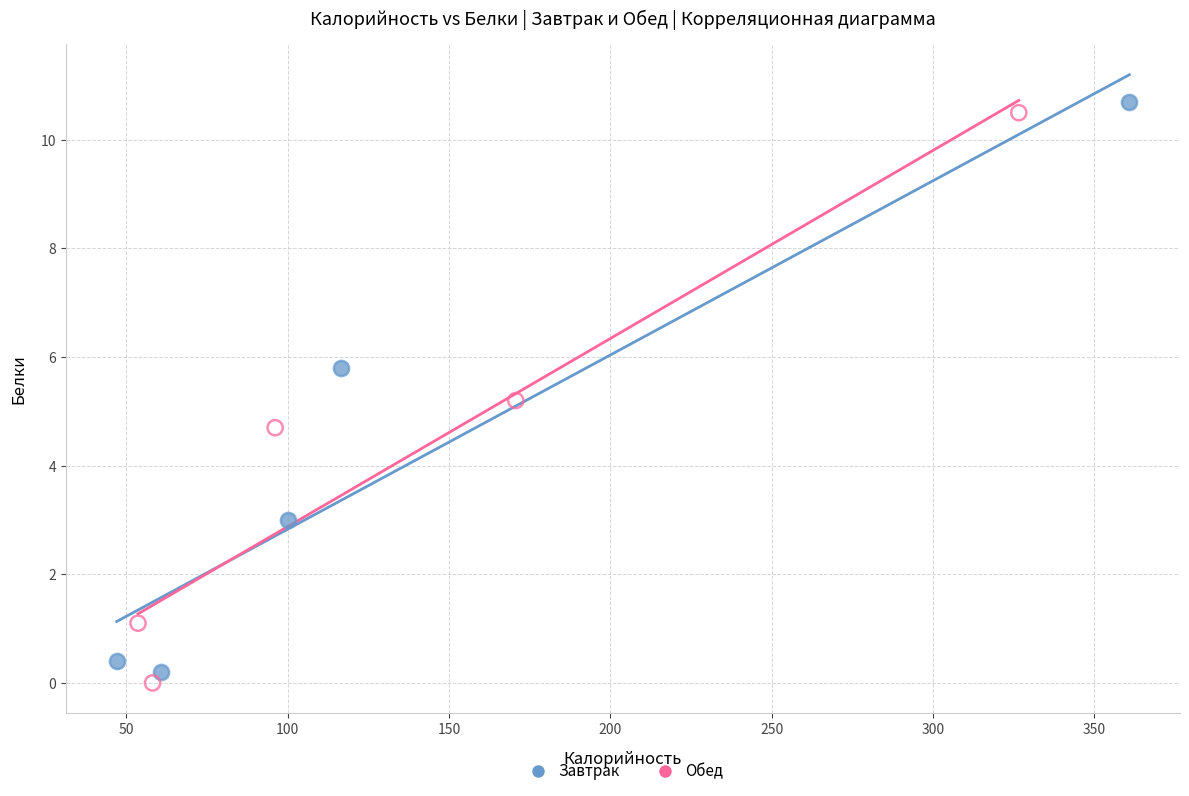

What are all the series names shown in the legend?

Завтрак, Обед